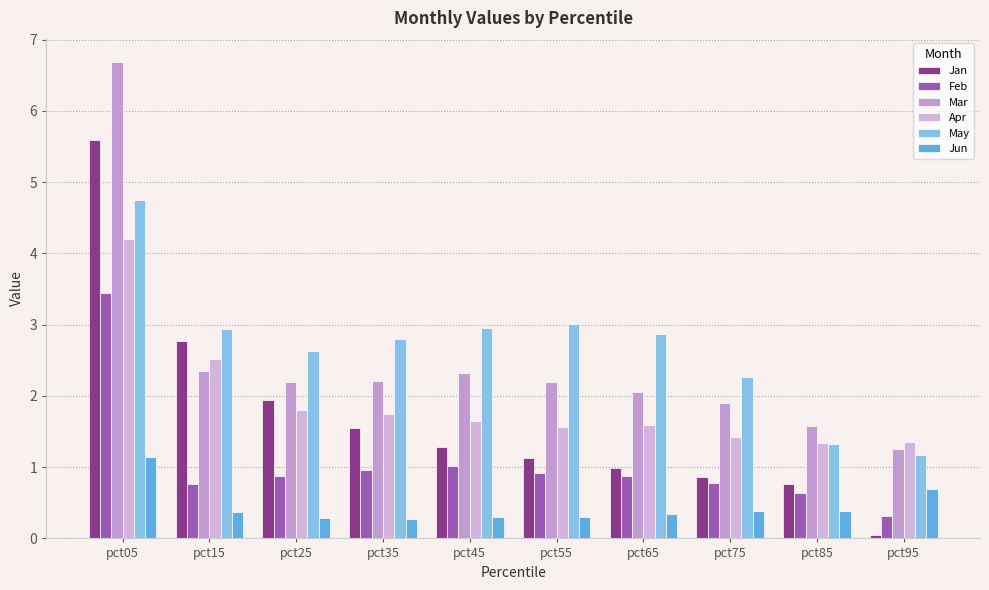

At which category does the chart reach its peak across all series?

pct05